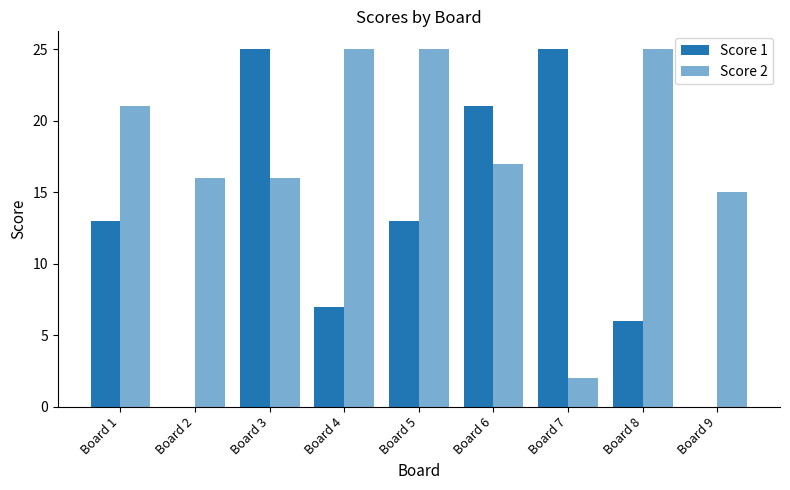

Are the bars grouped side by side (vs. stacked)?

Yes